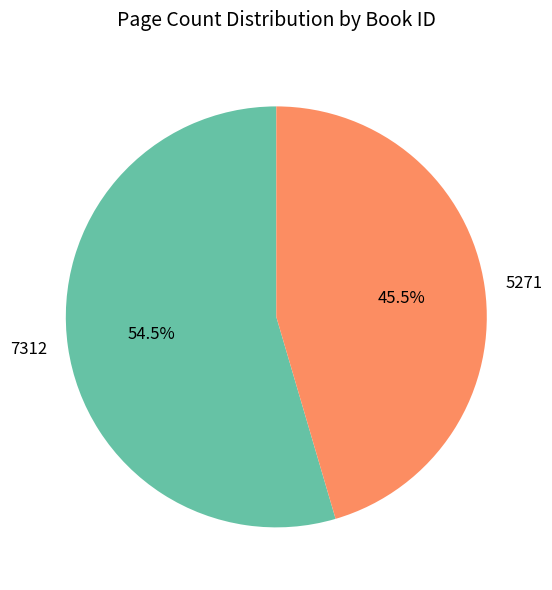

Rank the categories by value from lowest to highest.

5271, 7312